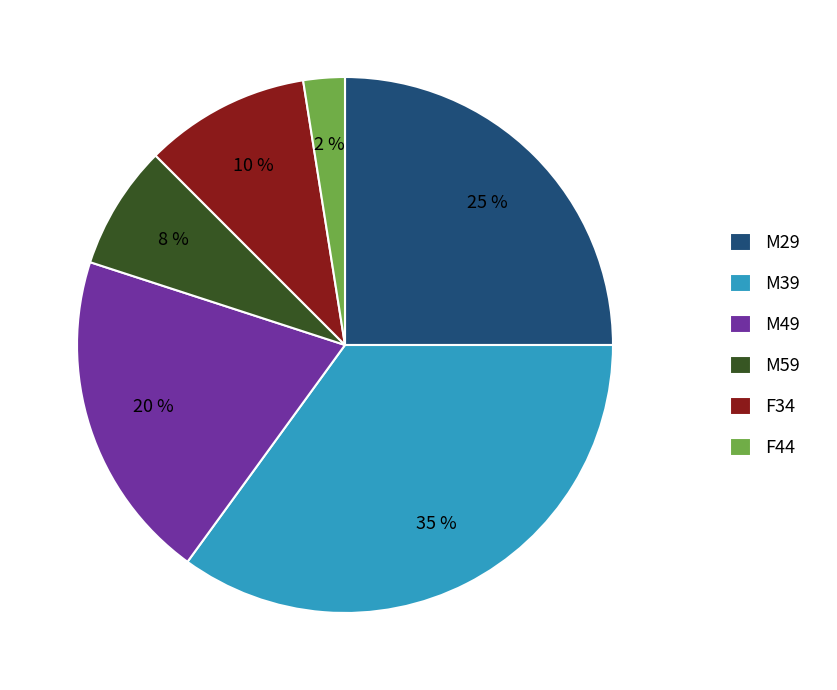

How many slices are in this pie chart?

6